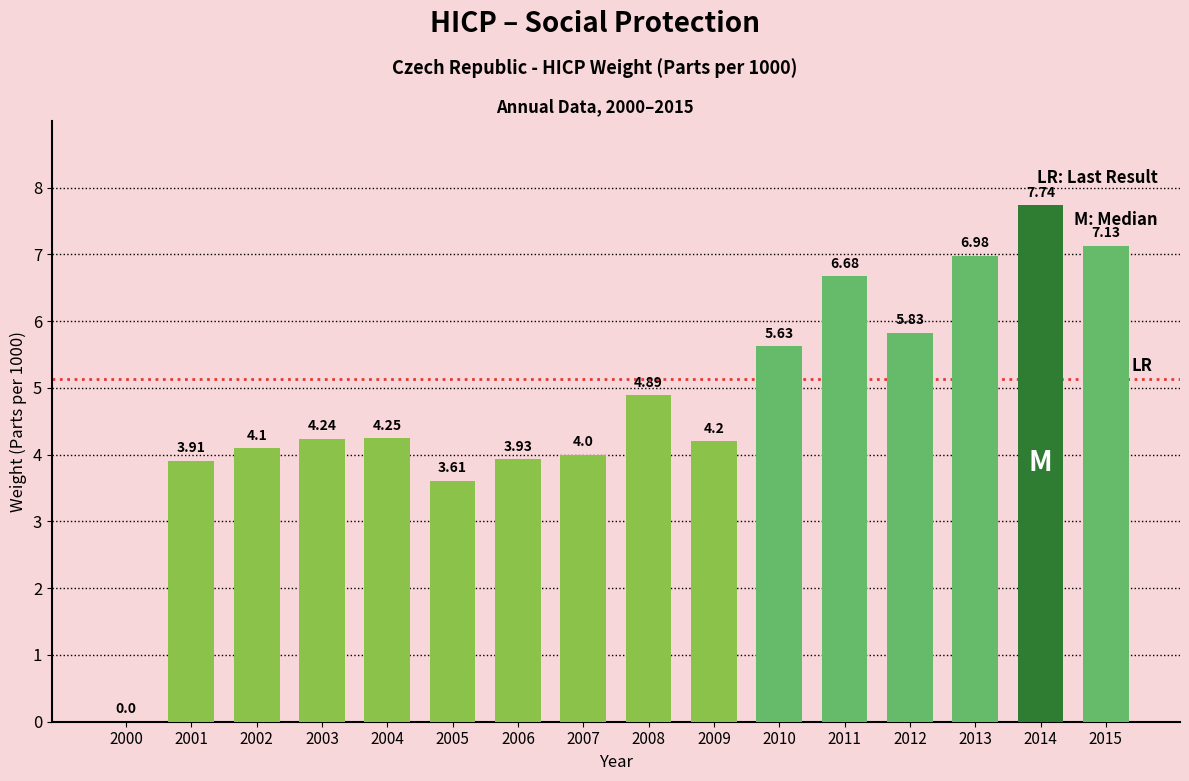

What is the sum of the values at 2001 and 2004?

8.2